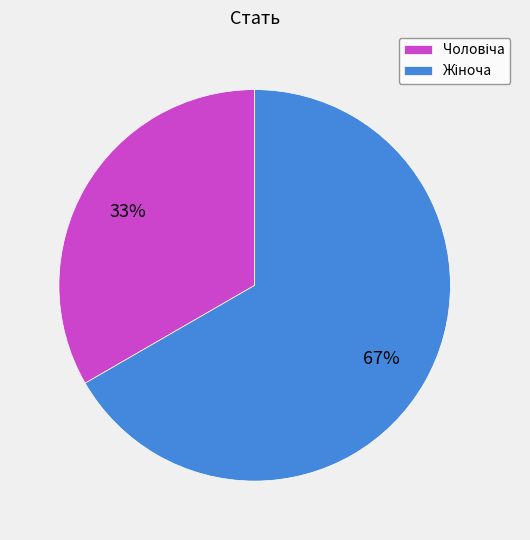

Is there a majority slice in this chart?

Yes